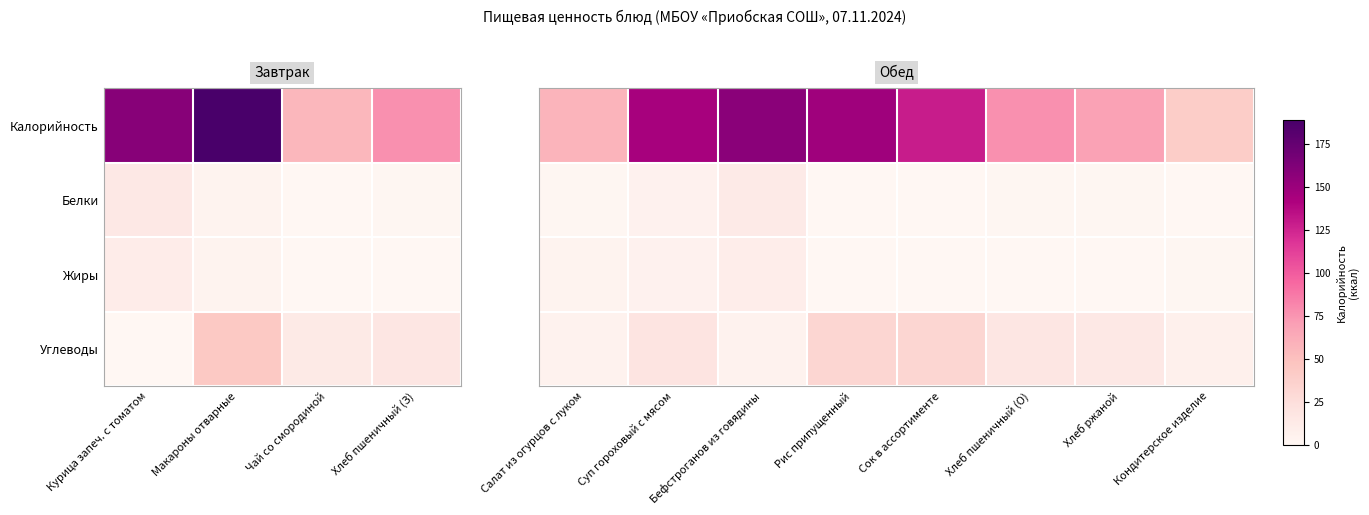

Which series has the largest total across all categories?

Калорийность